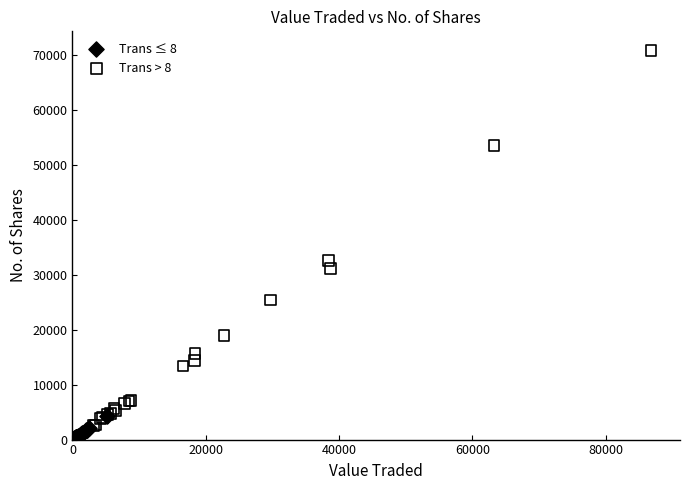

What are all the series names shown in the legend?

Trans ≤ 8, Trans > 8